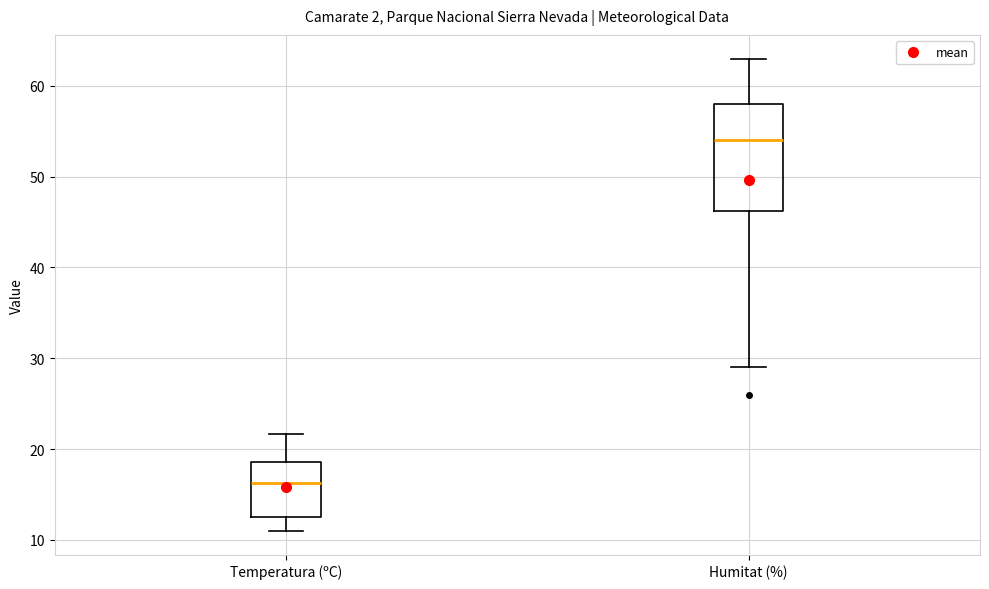

Which box's median line is the highest?

Humitat (%)